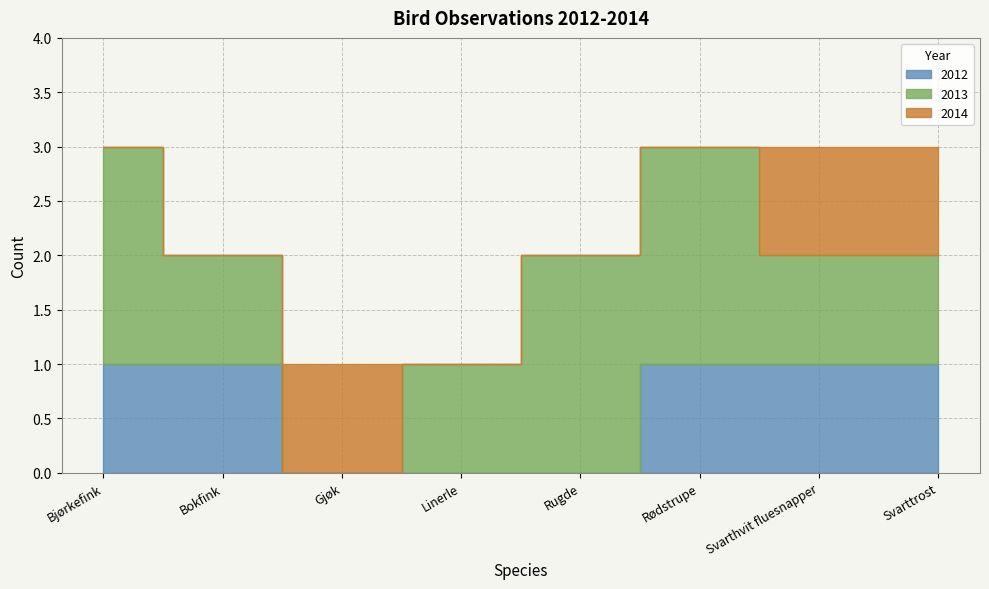

What is the value of the 2012 point at the 8th from the left?

1